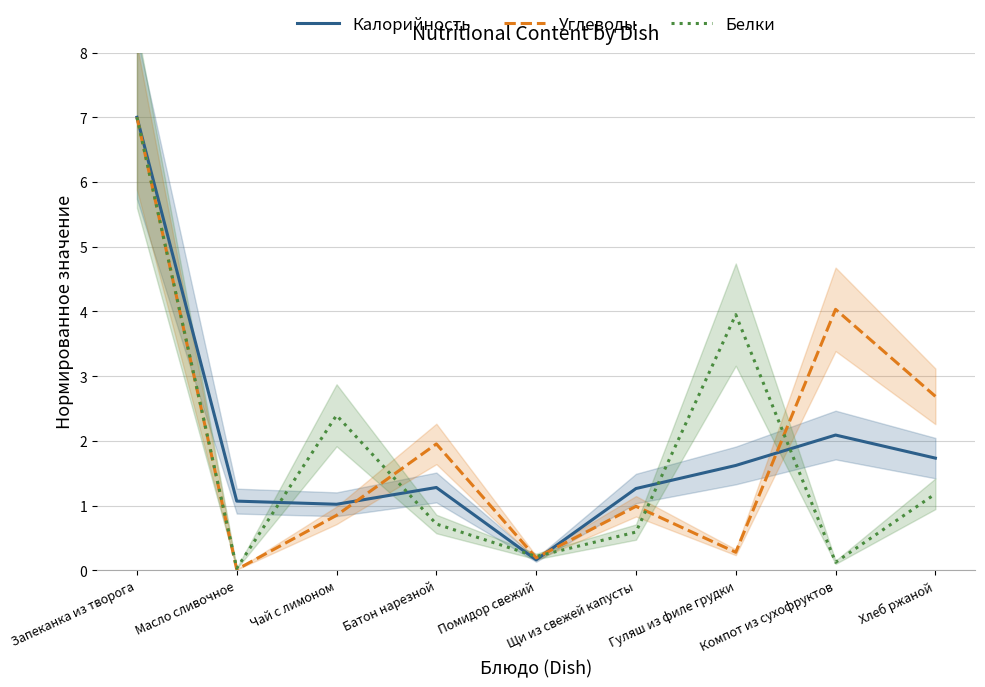

How many intersections are there between Белки and Углеводы?

5